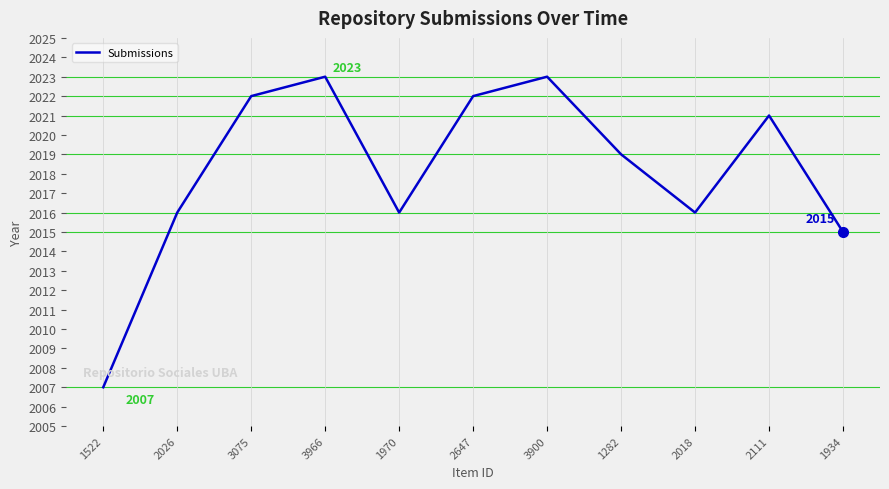

Reading left to right, extract all data points from this chart.

1522=2007	2026=2016	3075=2022	3966=2023	1970=2016	2647=2022	3900=2023	1282=2019	2018=2016	2111=2021	1934=2015